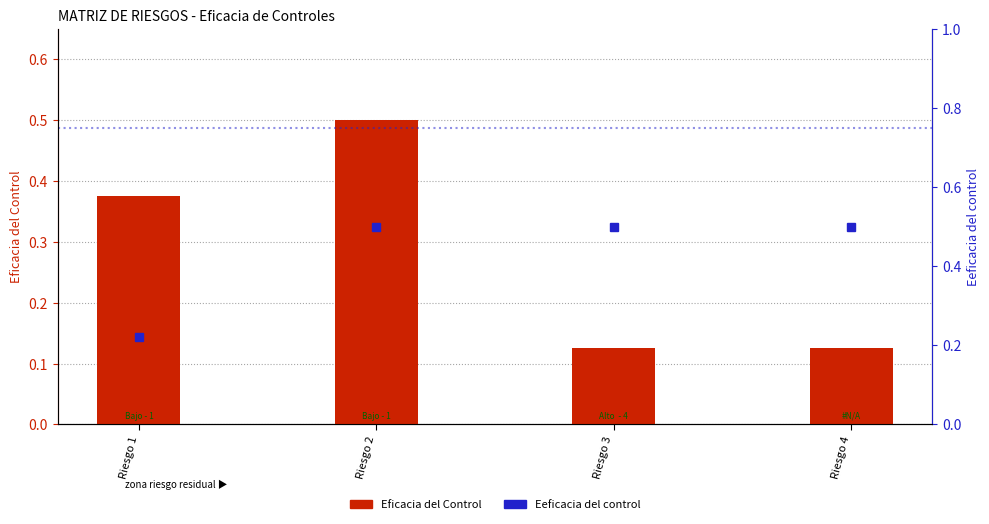

What are all the series names shown in the legend?

Eficacia del Control, Eeficacia del control